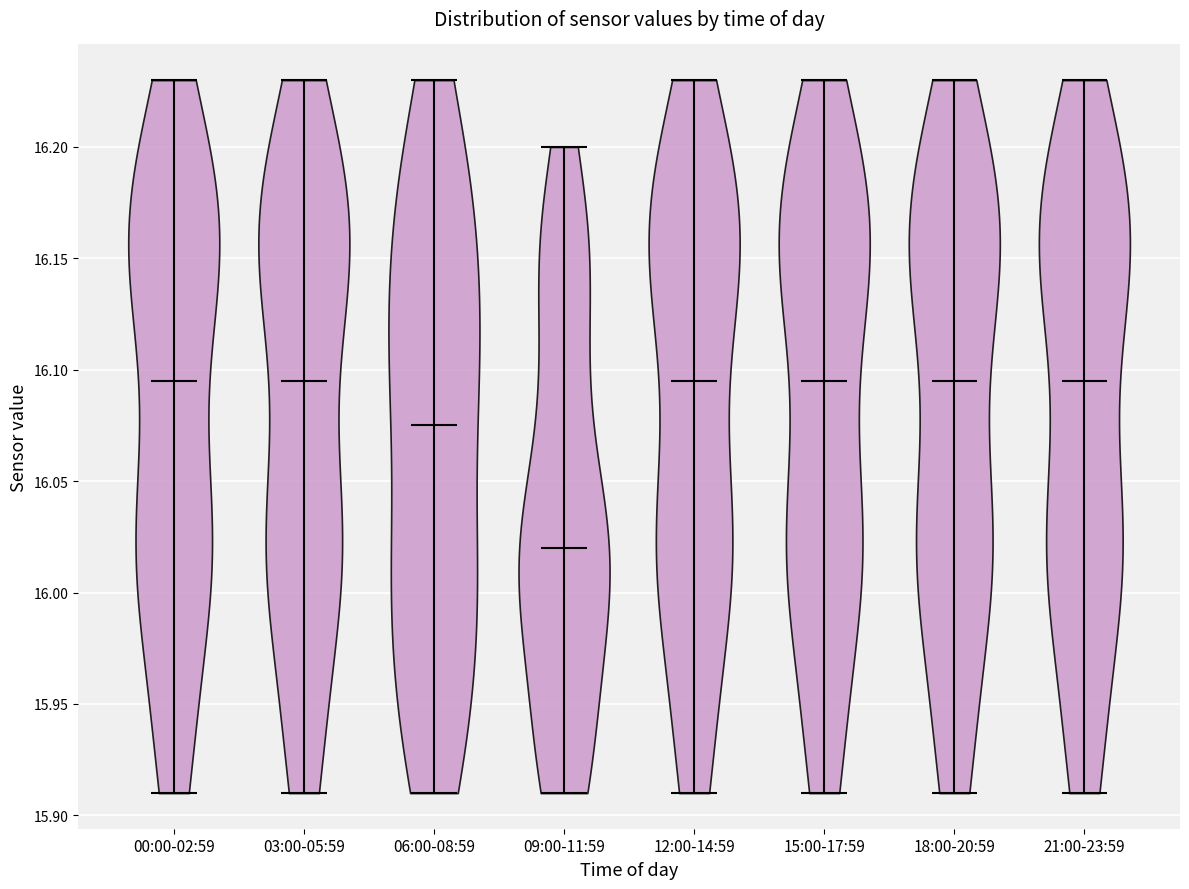

Where does the median line of the violin for 18:00-20:59 sit on the y-axis? The values are not printed on the chart, so give them approximately, as read against the axis.

16.095